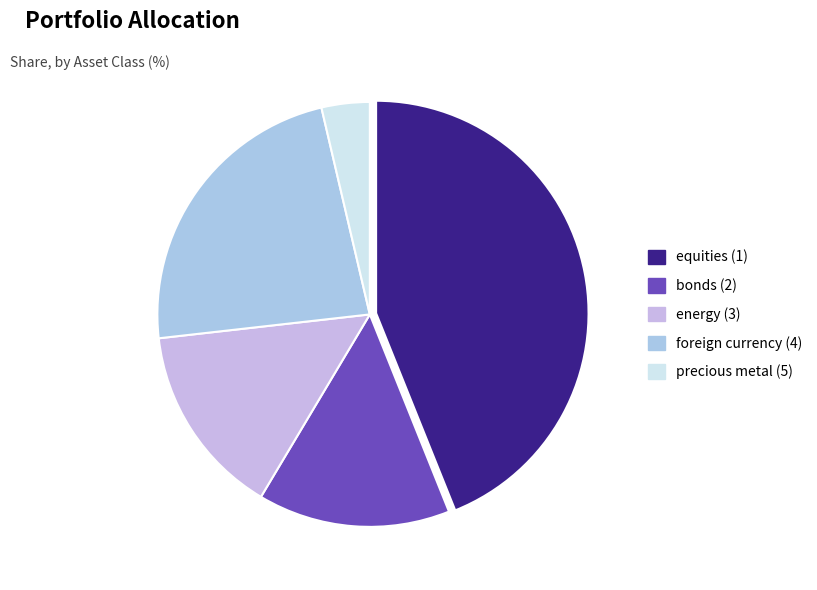

Count the number of slices in the pie.

5